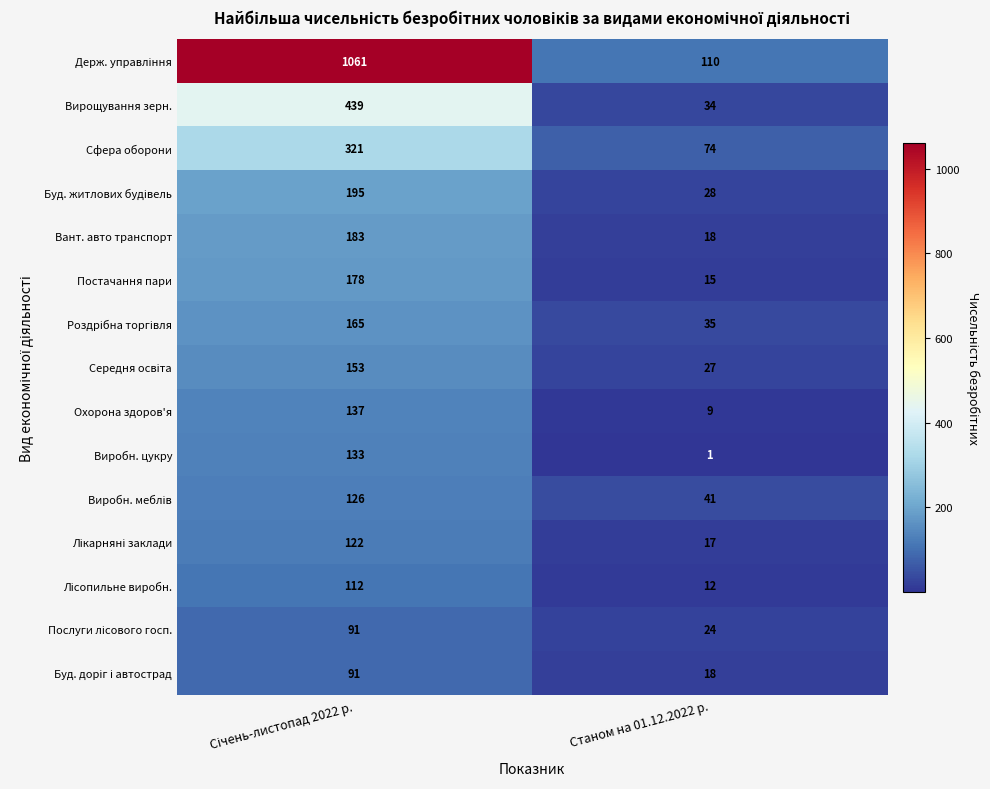

Where is Вант. авто транспорт nearest to the value 100?

Станом на 01.12.2022 р.